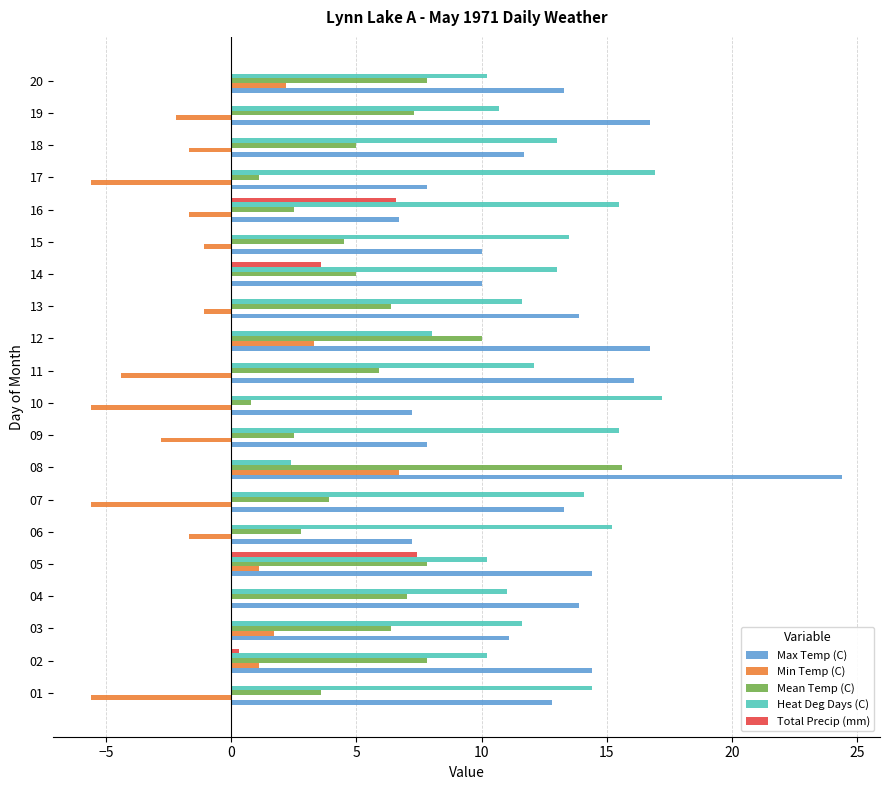

The value of Max Temp (C) at 11 is 16.1. True or false?

True